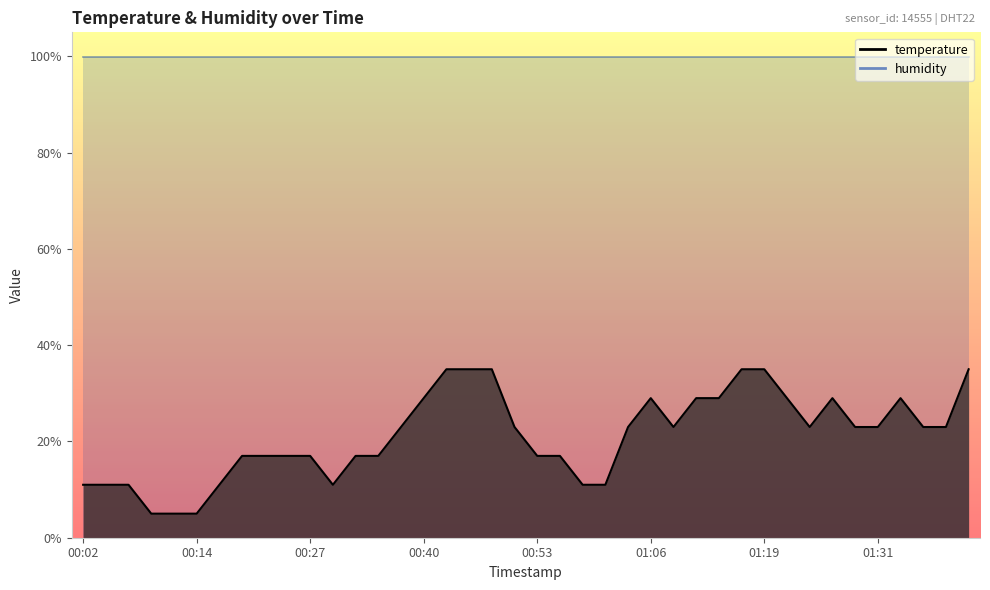

Rank the categories by value from lowest to highest.

00:09, 00:12, 00:14, 00:02, 00:04, 00:07, 00:17, 00:30, 00:58, 01:01, 00:19, 00:22, 00:24, 00:27, 00:32, 00:35, 00:53, 00:56, 00:38, 00:51, 01:03, 01:08, 01:24, 01:29, 01:31, 01:36, 01:39, 00:40, 01:06, 01:11, 01:14, 01:21, 01:26, 01:34, 00:43, 00:45, 00:48, 01:16, 01:19, 01:41